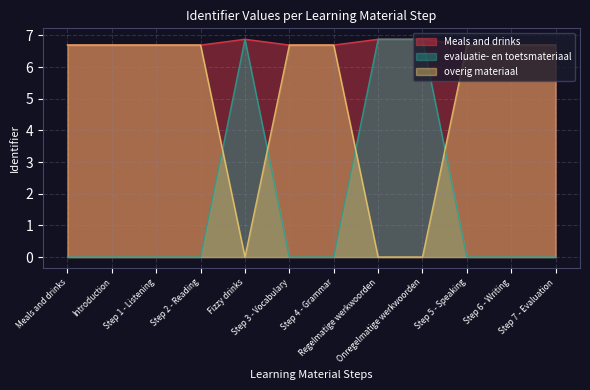

Rank the series by their average value, from lowest to highest.

evaluatie- en toetsmateriaal, overig materiaal, Meals and drinks